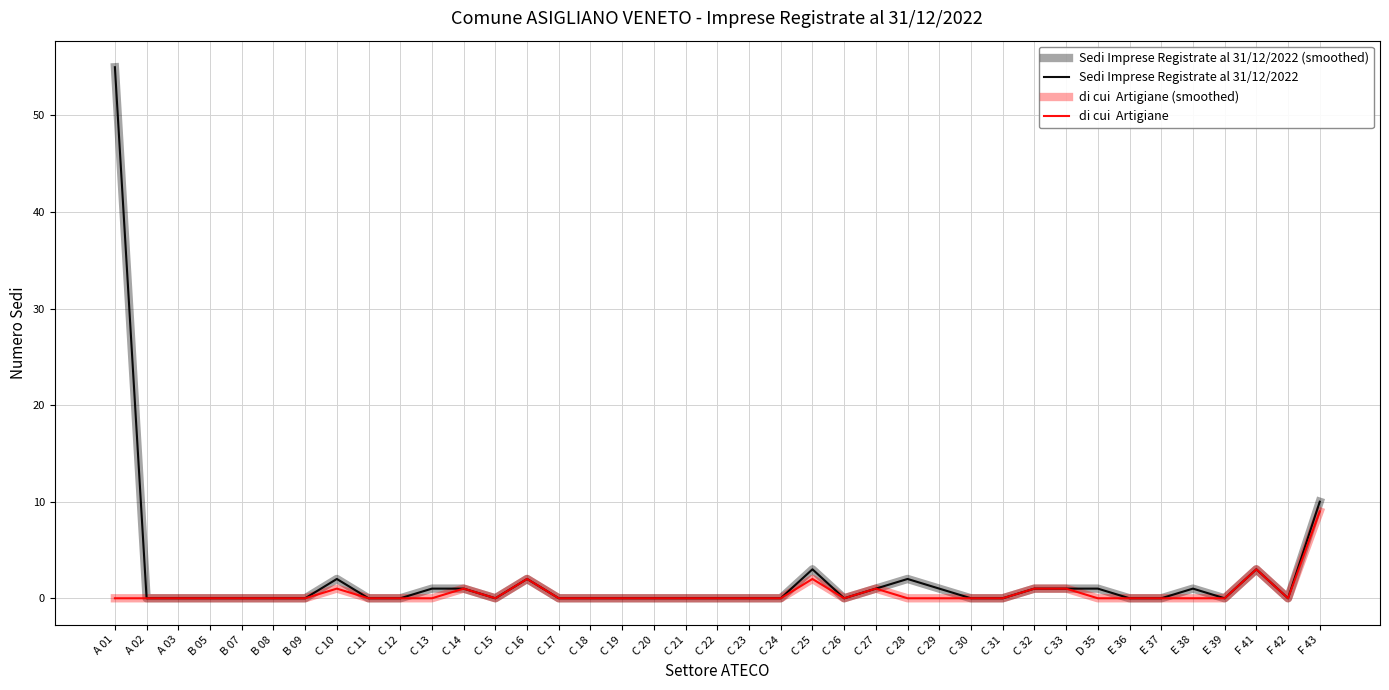

Reading right to left, extract all data points from this chart.

Sedi Imprese Registrate al 31/12/2022 (smoothed): F 43=10	F 42=0	F 41=3	E 39=0	E 38=1	E 37=0	E 36=0	D 35=1	C 33=1	C 32=1	C 31=0	C 30=0	C 29=1	C 28=2	C 27=1	C 26=0	C 25=3	C 24=0	C 23=0	C 22=0	C 21=0	C 20=0	C 19=0	C 18=0	C 17=0	C 16=2	C 15=0	C 14=1	C 13=1	C 12=0	C 11=0	C 10=2	B 09=0	B 08=0	B 07=0	B 05=0	A 03=0	A 02=0	A 01=55
Sedi Imprese Registrate al 31/12/2022: F 43=10	F 42=0	F 41=3	E 39=0	E 38=1	E 37=0	E 36=0	D 35=1	C 33=1	C 32=1	C 31=0	C 30=0	C 29=1	C 28=2	C 27=1	C 26=0	C 25=3	C 24=0	C 23=0	C 22=0	C 21=0	C 20=0	C 19=0	C 18=0	C 17=0	C 16=2	C 15=0	C 14=1	C 13=1	C 12=0	C 11=0	C 10=2	B 09=0	B 08=0	B 07=0	B 05=0	A 03=0	A 02=0	A 01=55
di cui  Artigiane (smoothed): F 43=9	F 42=0	F 41=3	E 39=0	E 38=0	E 37=0	E 36=0	D 35=0	C 33=1	C 32=1	C 31=0	C 30=0	C 29=0	C 28=0	C 27=1	C 26=0	C 25=2	C 24=0	C 23=0	C 22=0	C 21=0	C 20=0	C 19=0	C 18=0	C 17=0	C 16=2	C 15=0	C 14=1	C 13=0	C 12=0	C 11=0	C 10=1	B 09=0	B 08=0	B 07=0	B 05=0	A 03=0	A 02=0	A 01=0
di cui  Artigiane: F 43=9	F 42=0	F 41=3	E 39=0	E 38=0	E 37=0	E 36=0	D 35=0	C 33=1	C 32=1	C 31=0	C 30=0	C 29=0	C 28=0	C 27=1	C 26=0	C 25=2	C 24=0	C 23=0	C 22=0	C 21=0	C 20=0	C 19=0	C 18=0	C 17=0	C 16=2	C 15=0	C 14=1	C 13=0	C 12=0	C 11=0	C 10=1	B 09=0	B 08=0	B 07=0	B 05=0	A 03=0	A 02=0	A 01=0